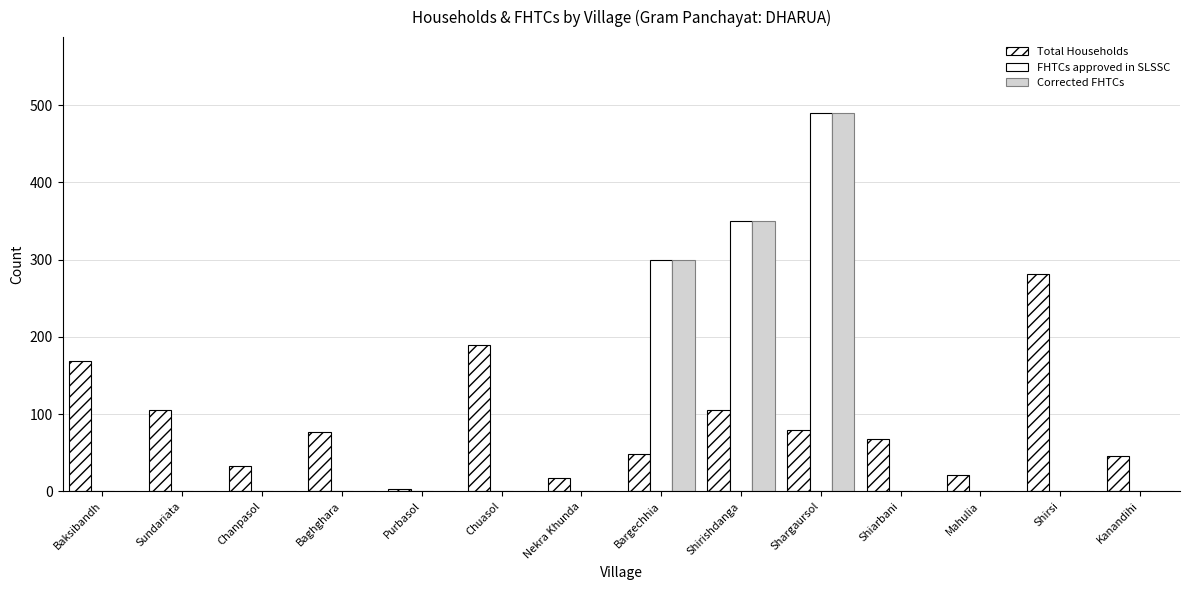

Is the value of Total Households at Chuasol greater than the value of FHTCs approved in SLSSC at Baksibandh?

Yes